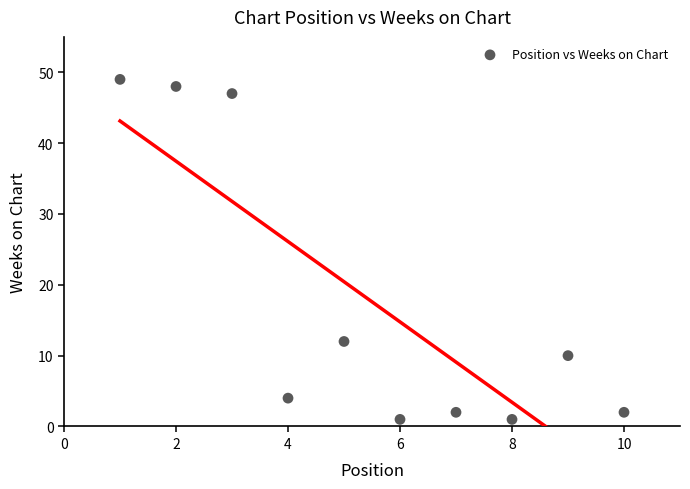

What Y value in the scatter plot is closest to 25?

12